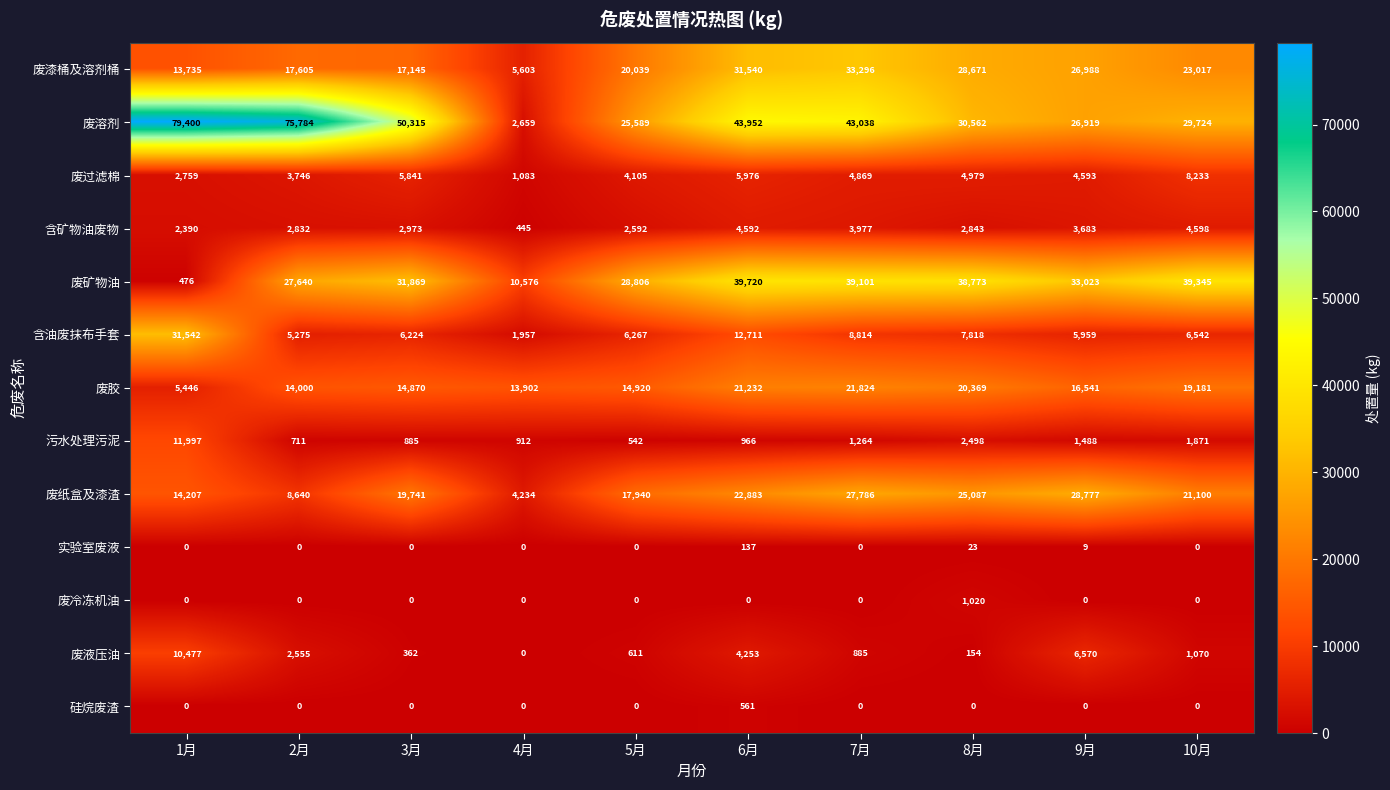

What is the sum of all 废液压油 values?

26937